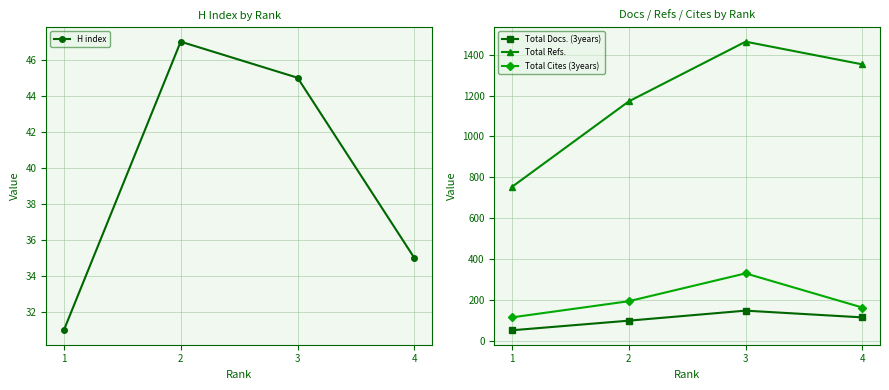

What is the sum of the H index values at 3 and 4?

80